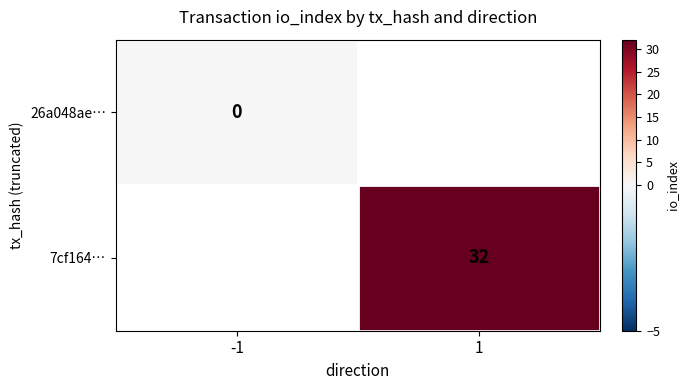

Is the value of 7cf164… at 1 greater than the value of 26a048ae… at -1?

Yes